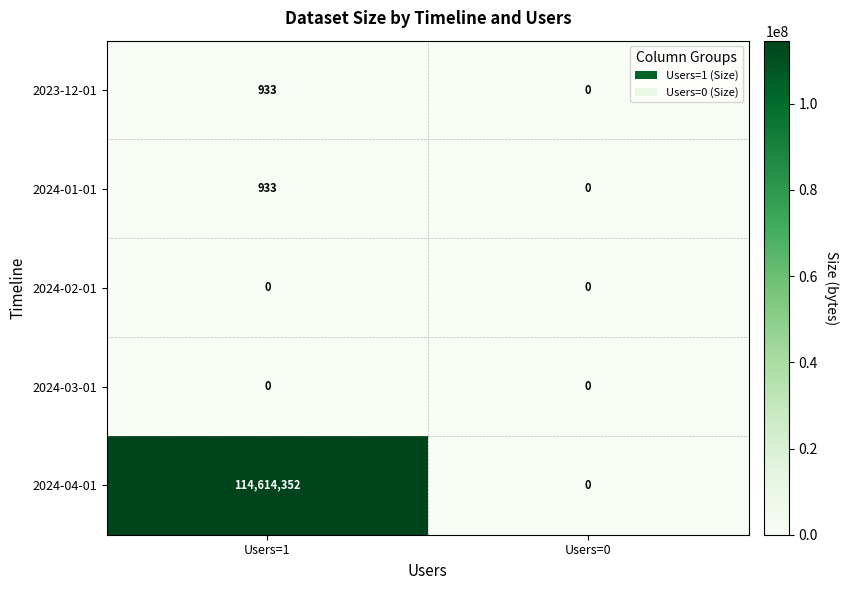

Reading left to right, transcribe all the data shown in this chart.

2023-12-01: Users=1=933	Users=0=0
2024-01-01: Users=1=933	Users=0=0
2024-02-01: Users=1=0	Users=0=0
2024-03-01: Users=1=0	Users=0=0
2024-04-01: Users=1=114614352	Users=0=0